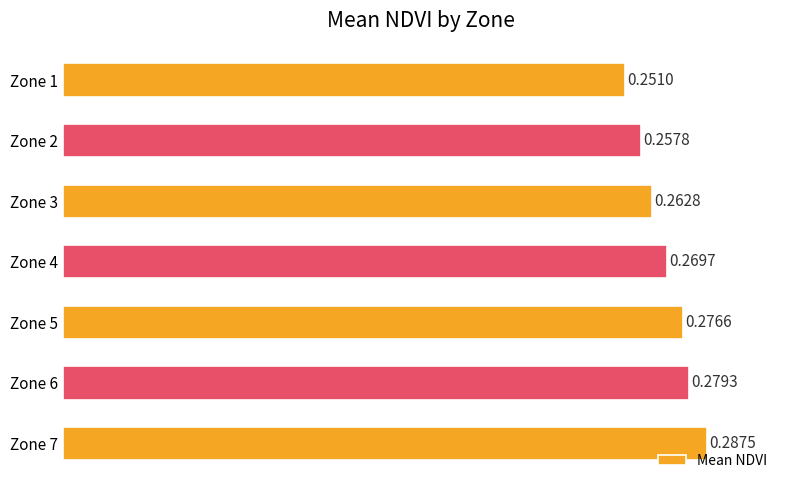

Count the values in the range 0 to 1.

7